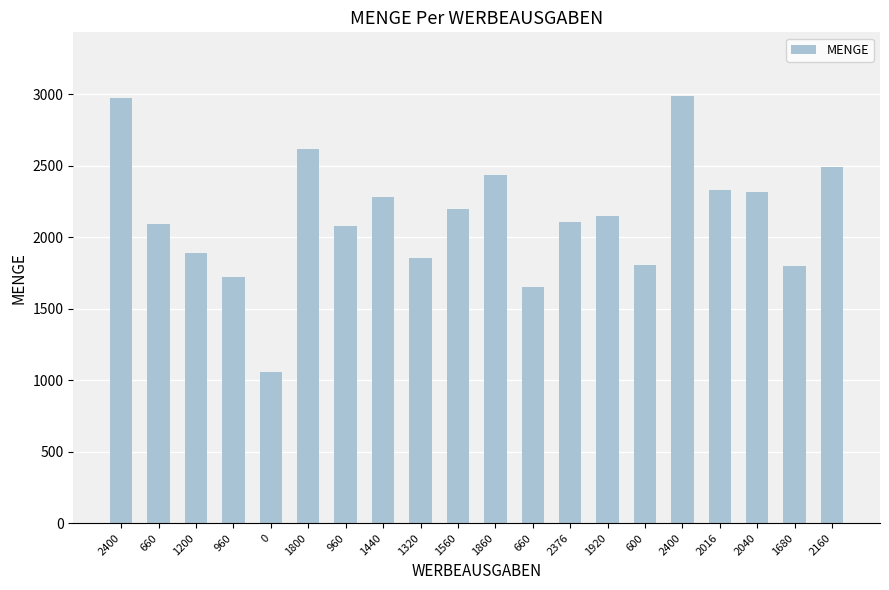

Does the chart contain any negative values?

No